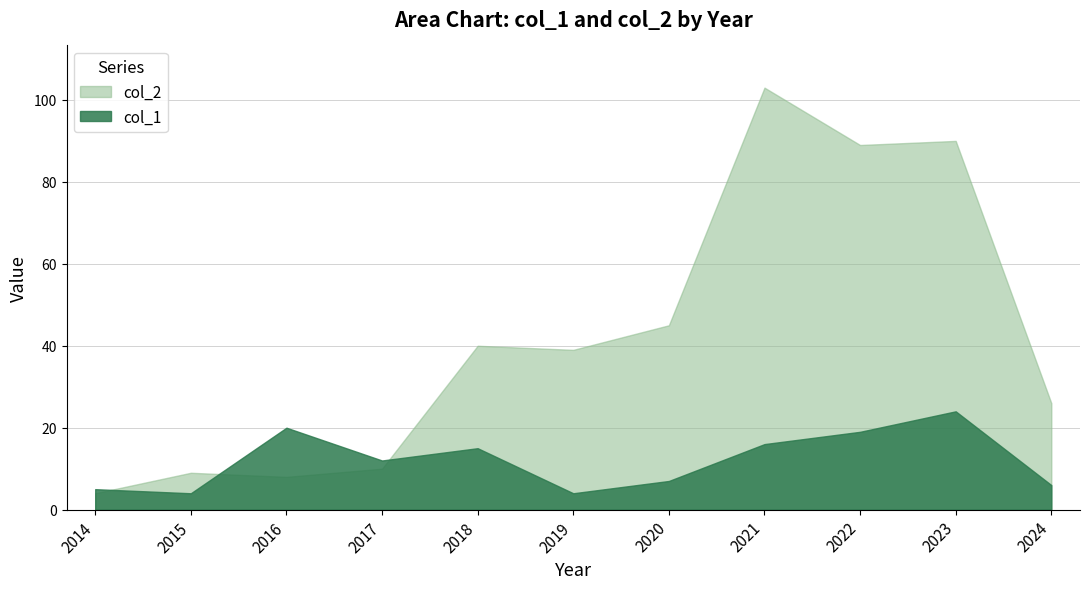

How many lines are shown in the chart?

2